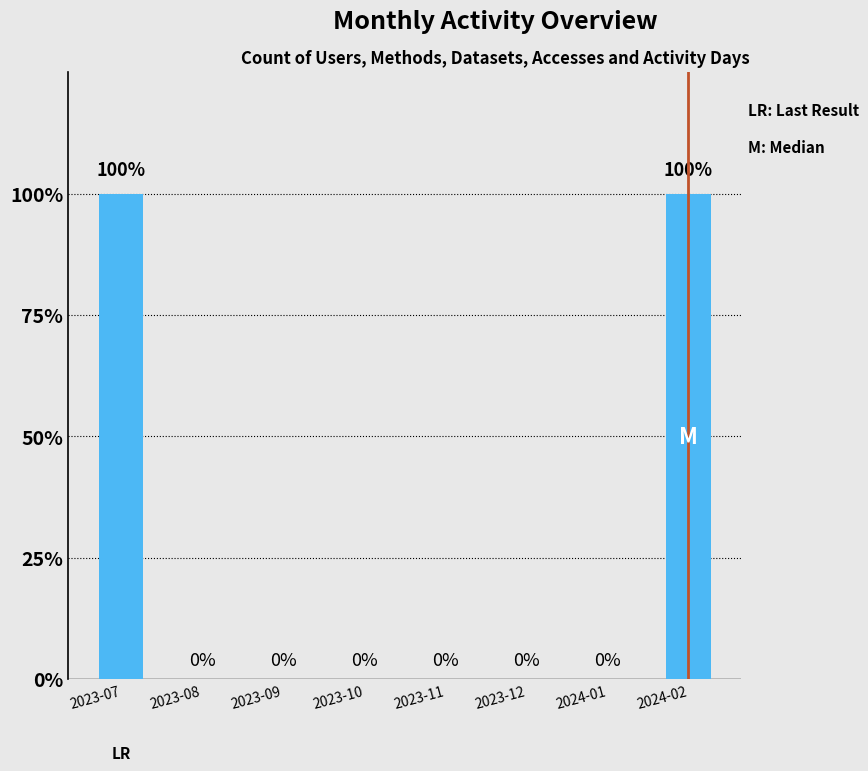

What is the difference between the maximum and minimum values?

1